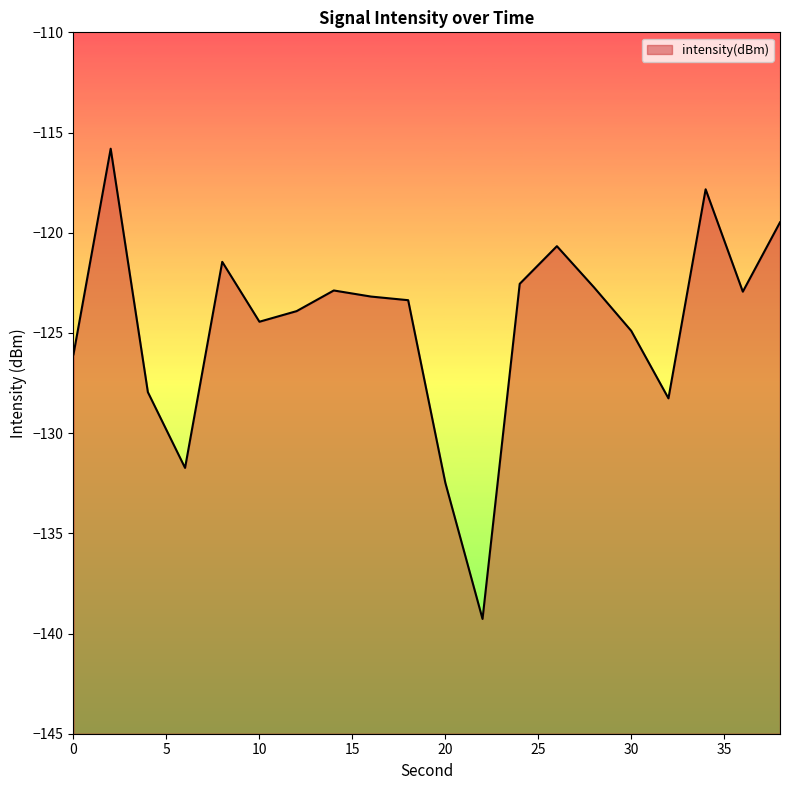

Reading left to right, extract all data points from this chart.

0=-126.1	2=-115.8	4=-128.0	6=-131.7	8=-121.5	10=-124.4	12=-123.9	14=-122.9	16=-123.2	18=-123.4	20=-132.5	22=-139.3	24=-122.6	26=-120.7	28=-122.7	30=-124.9	32=-128.3	34=-117.8	36=-122.9	38=-119.5